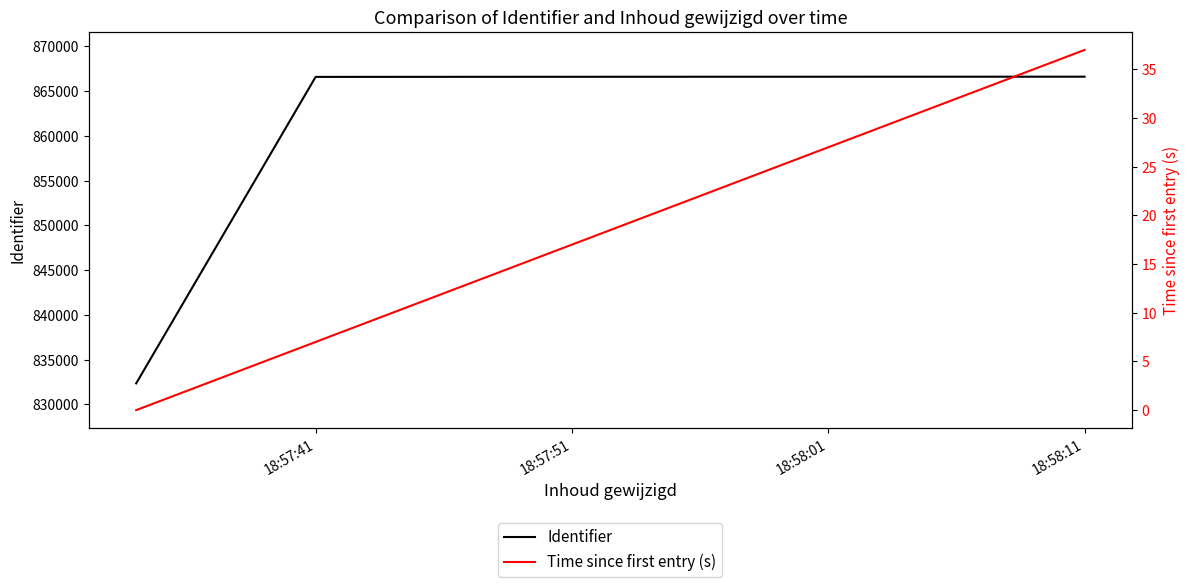

Does the chart have visible grid lines?

No